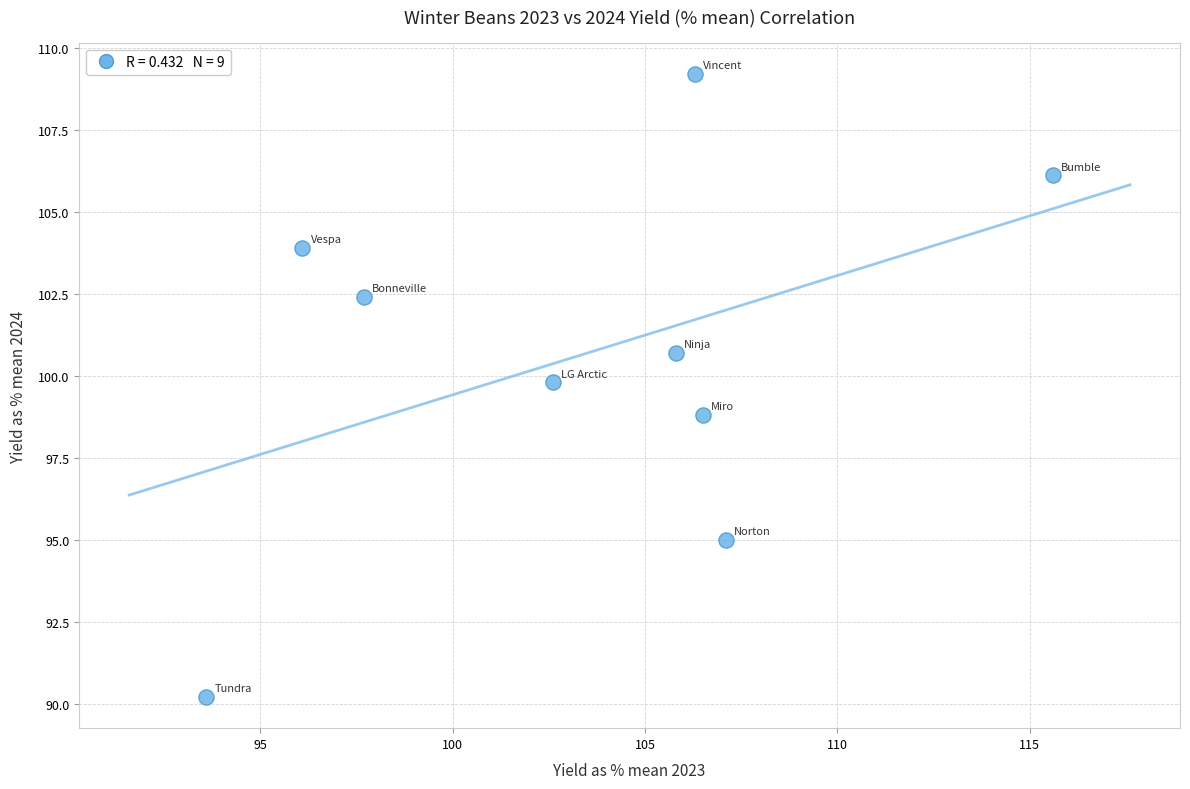

What is the average X value?

103.5